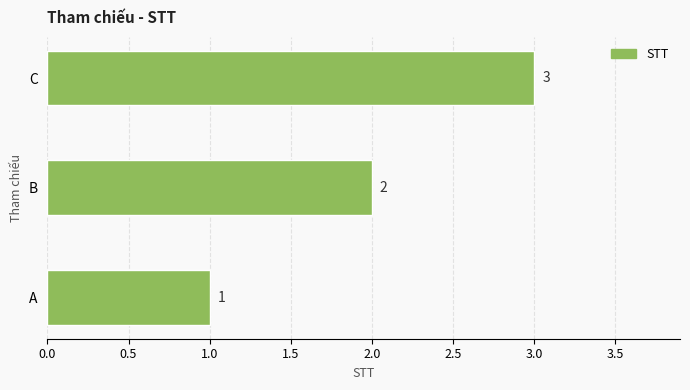

How many categories are shown in the chart?

3